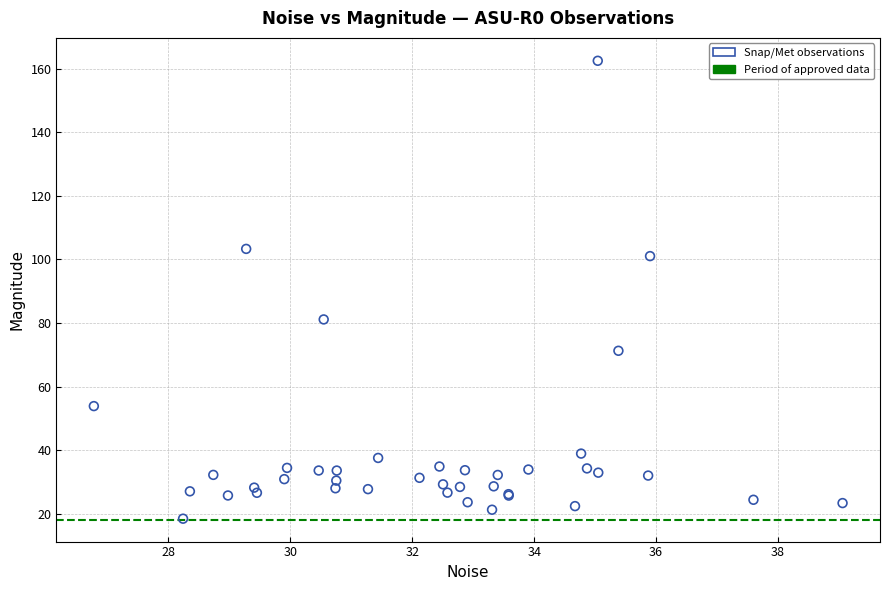

What Y value in the scatter plot is closest to 90?

81.1